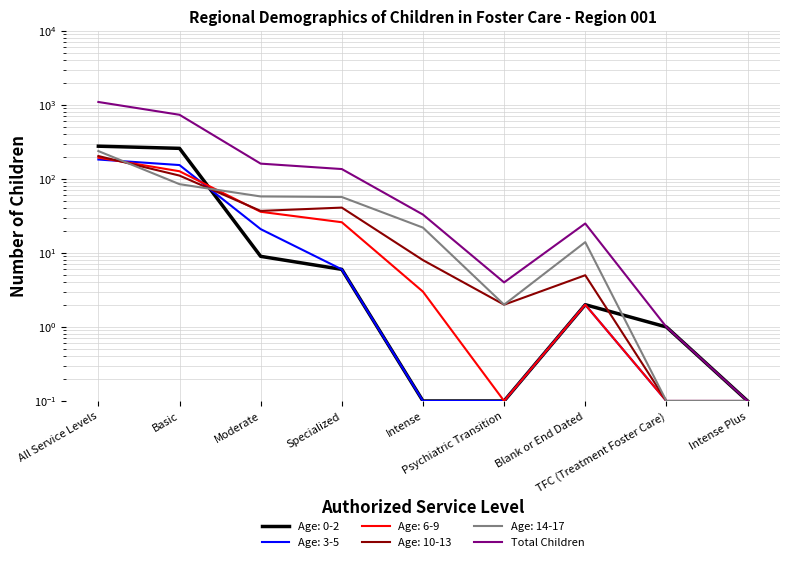

What is the change in value from Specialized to Intense Plus?

-135.9